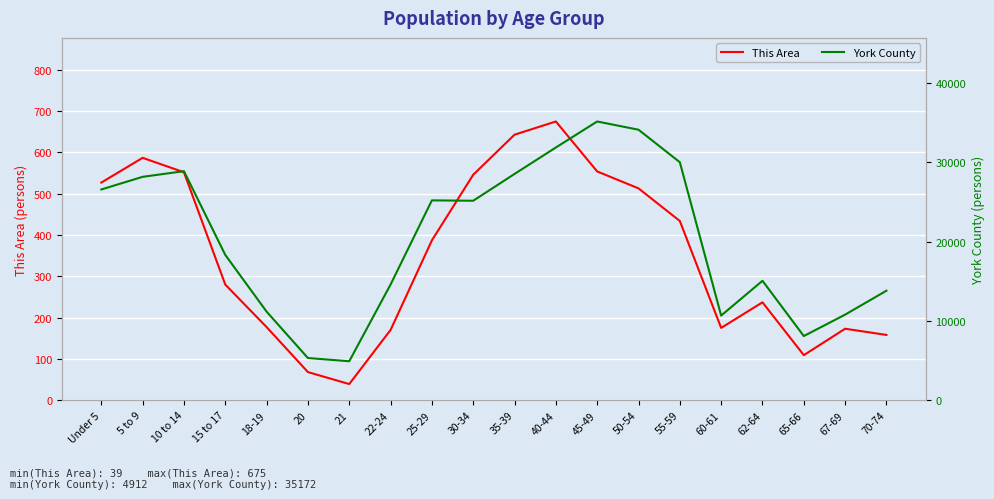

In York County, how many points are lower than both neighbors (excluding endpoints)?

4